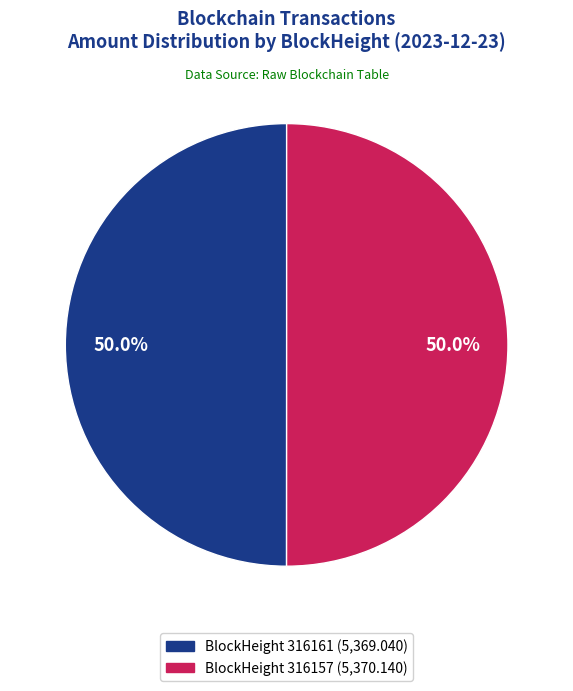

How many segments does this pie chart have?

2